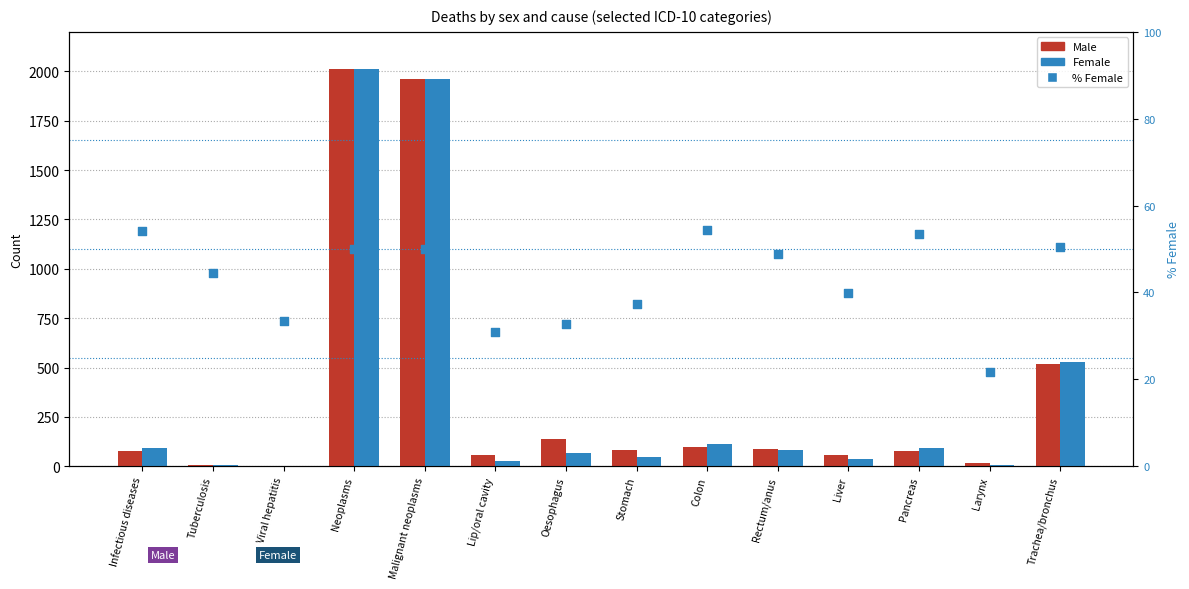

What is the total value across all series at Trachea/bronchus?

1093.4